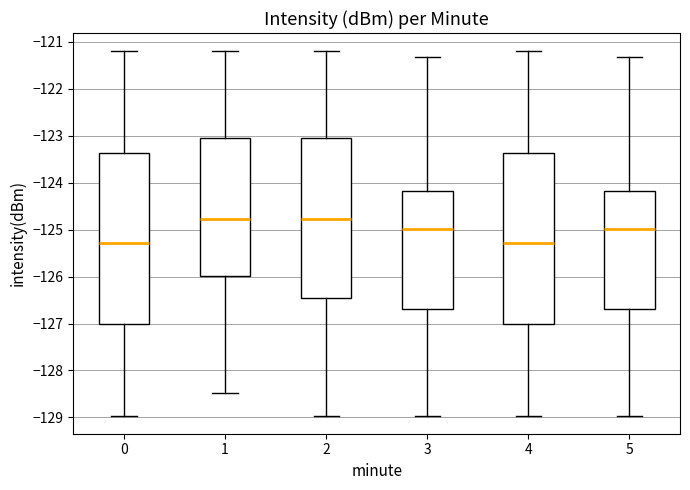

Where does the median line of the box at x = 3 sit on the y-axis? The values are not printed on the chart, so give them approximately, as read against the axis.

-125.0